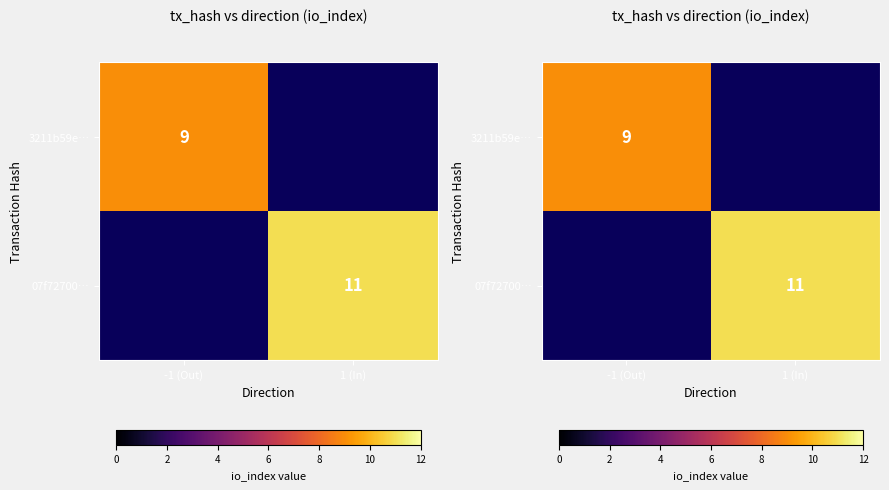

At which category is the sum across all series the highest?

1 (In)